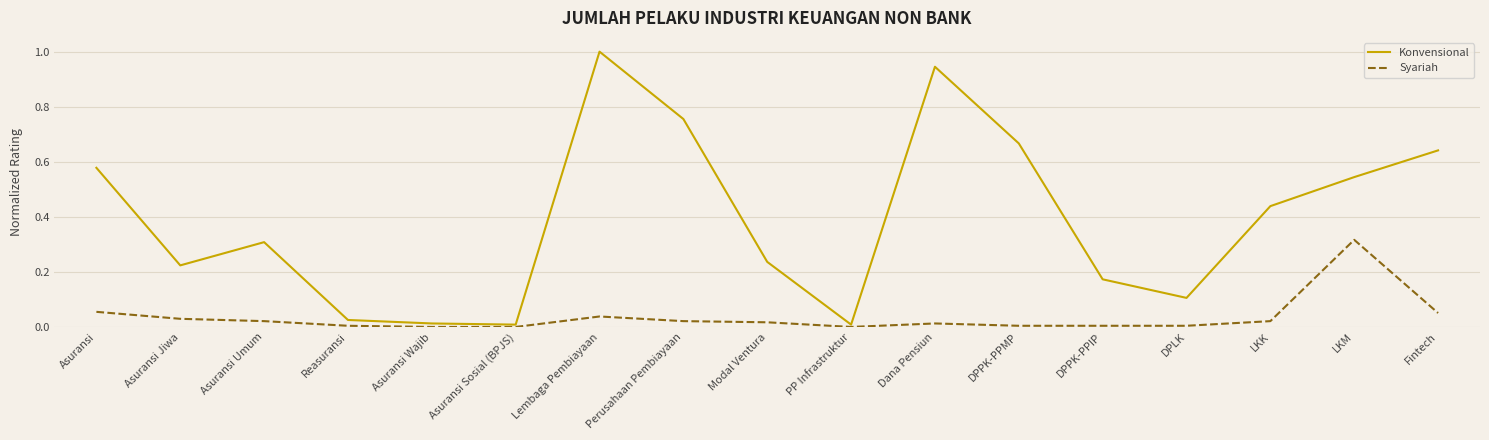

How many series are shown in this chart?

2